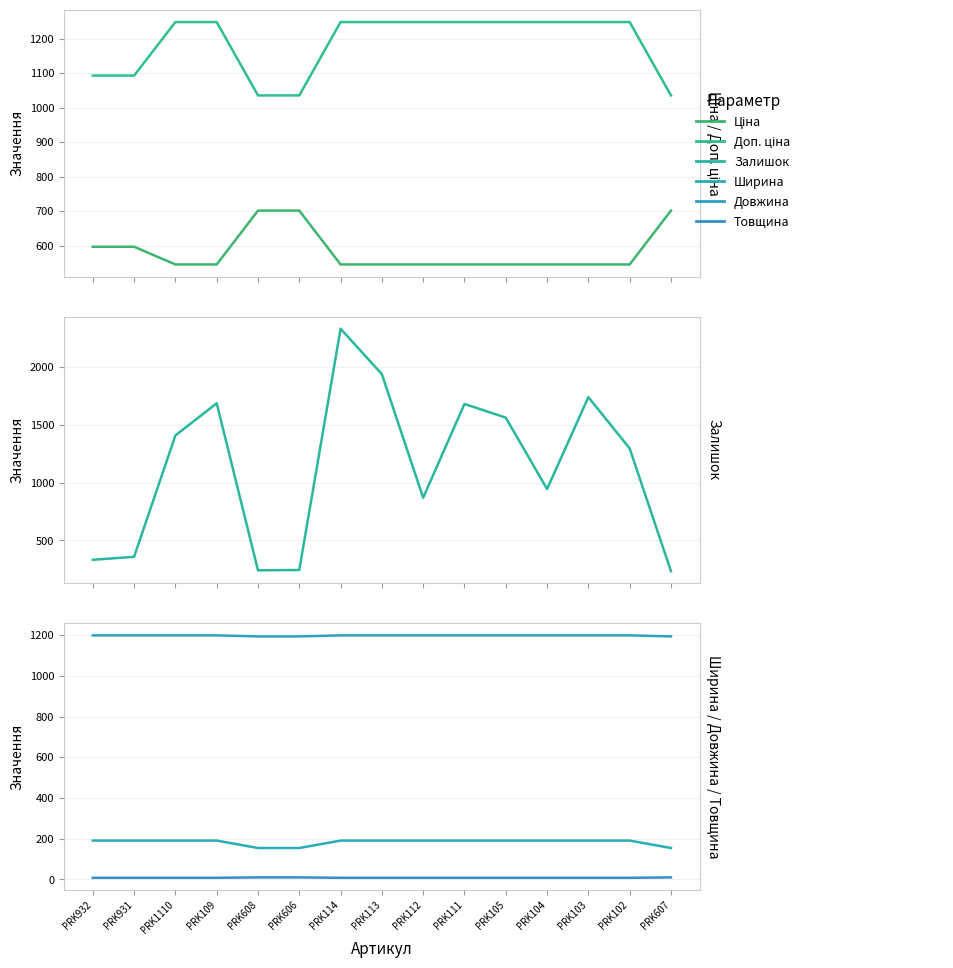

True or false: Ширина has a value of 35.6 at PRK606.

False